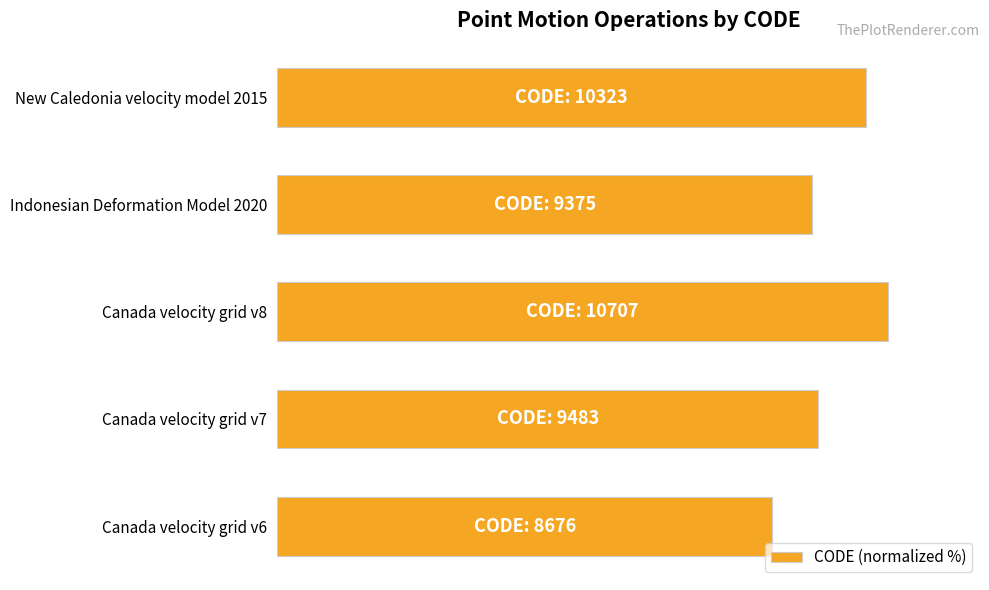

Where is the data nearest to the value 90?

Canada velocity grid v7